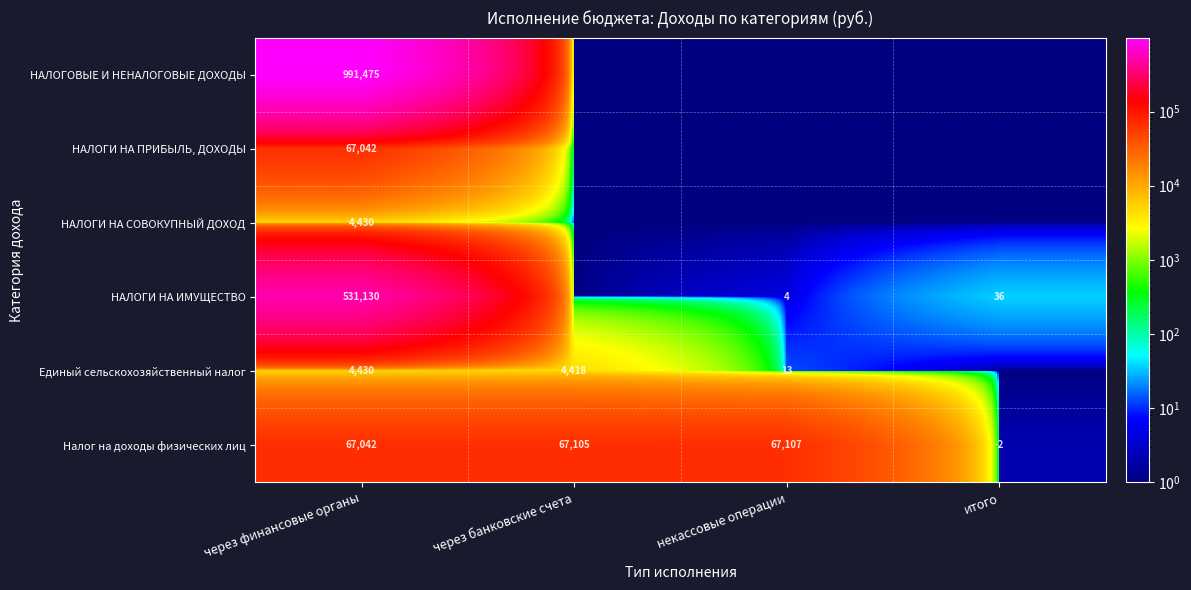

What is the difference between the highest and lowest values at через финансовые органы?

987045